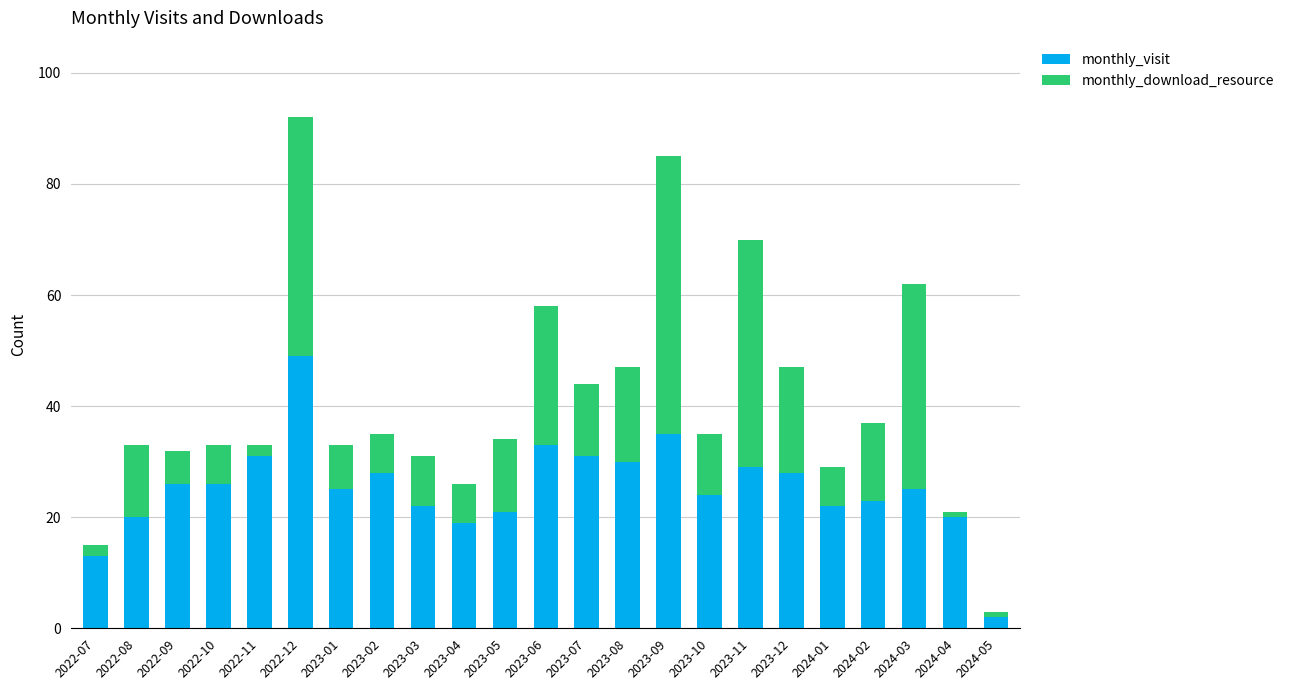

The value of monthly_visit at 2023-04 is 10. True or false?

False